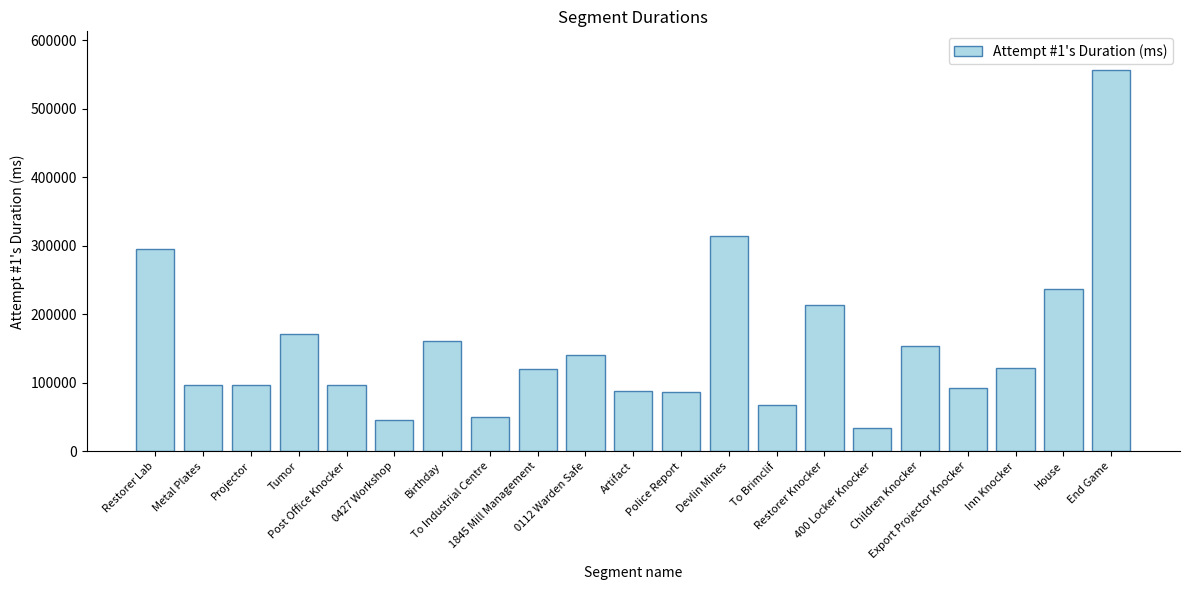

True or false: the data shows 350758 at House.

False